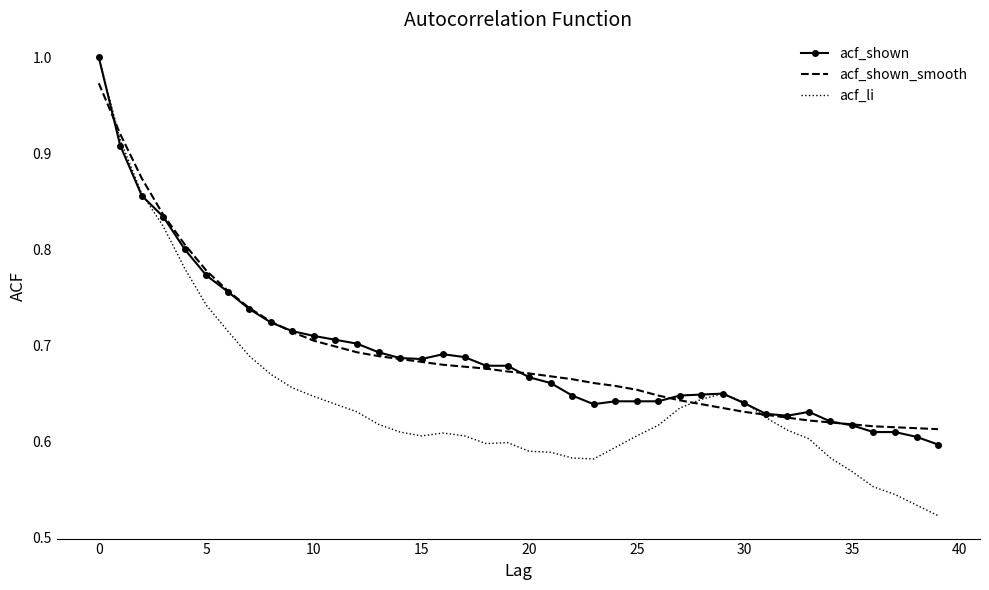

Which series has the widest spread of values?

acf_li